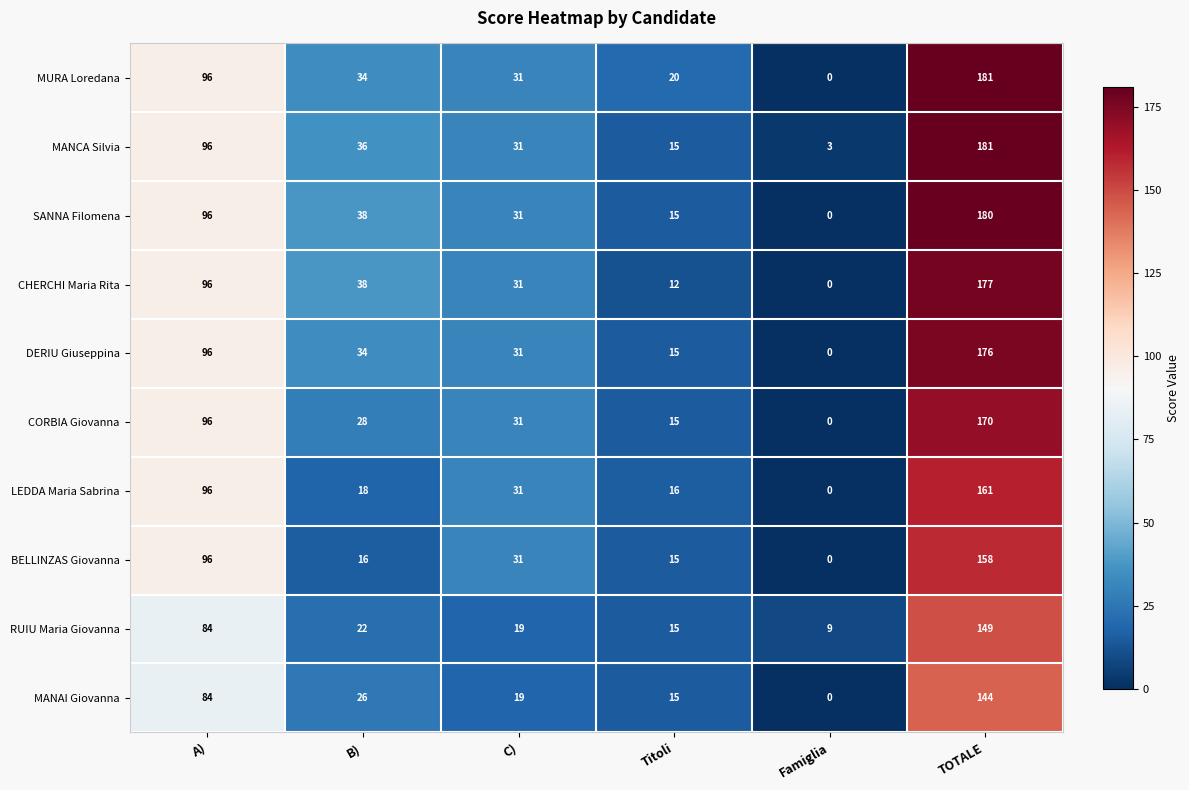

Is it true that DERIU Giuseppina equals -101 at Famiglia?

False